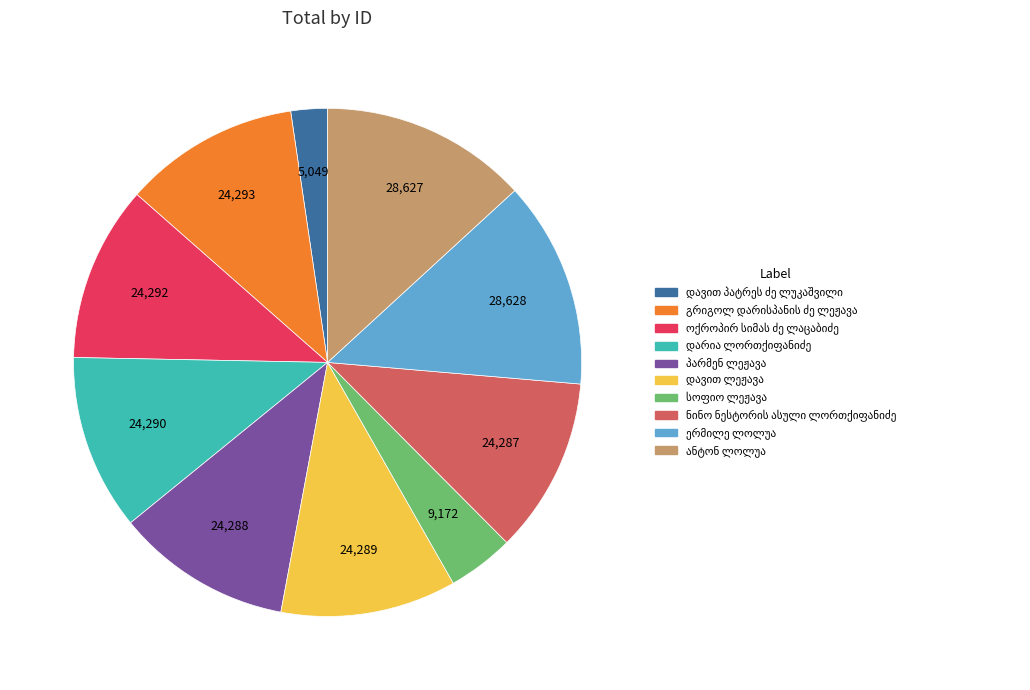

Is there a majority slice in this chart?

No